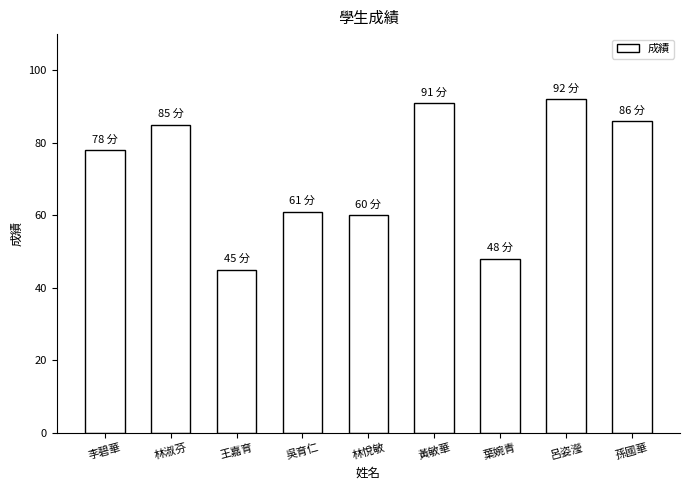

How many values are below 78?

4